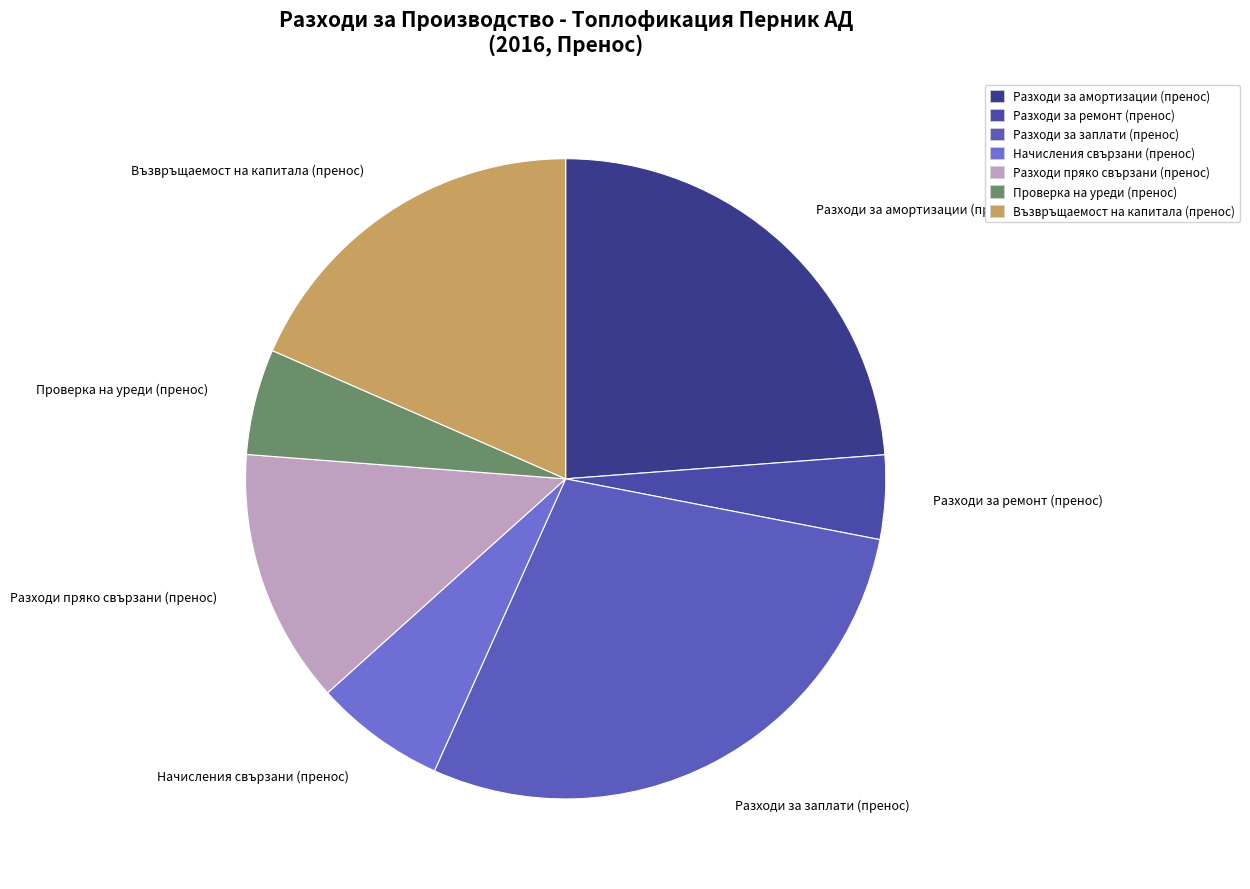

Does Начисления свързани (пренос) represent more than half of the total?

No